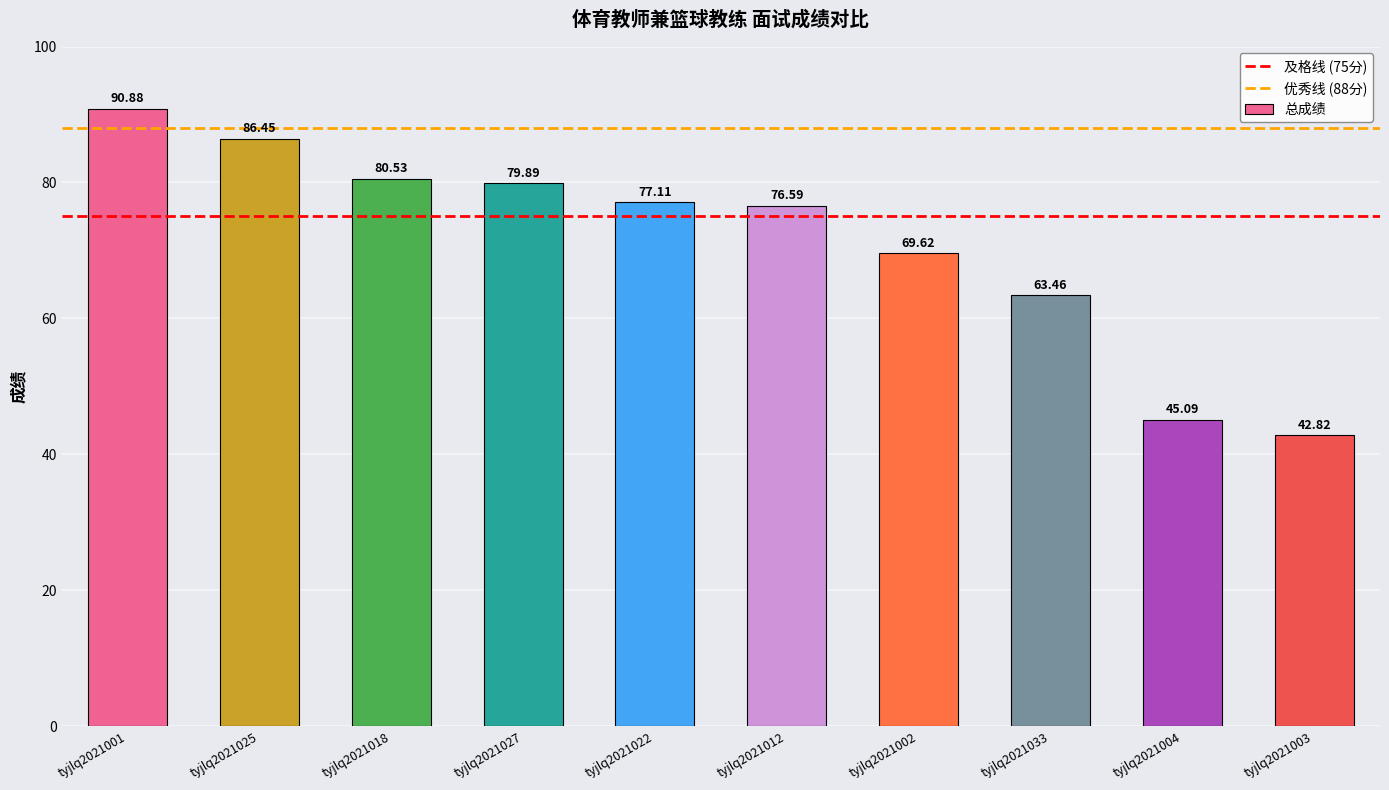

At which category does the chart reach its minimum across all series?

tyjlq2021003